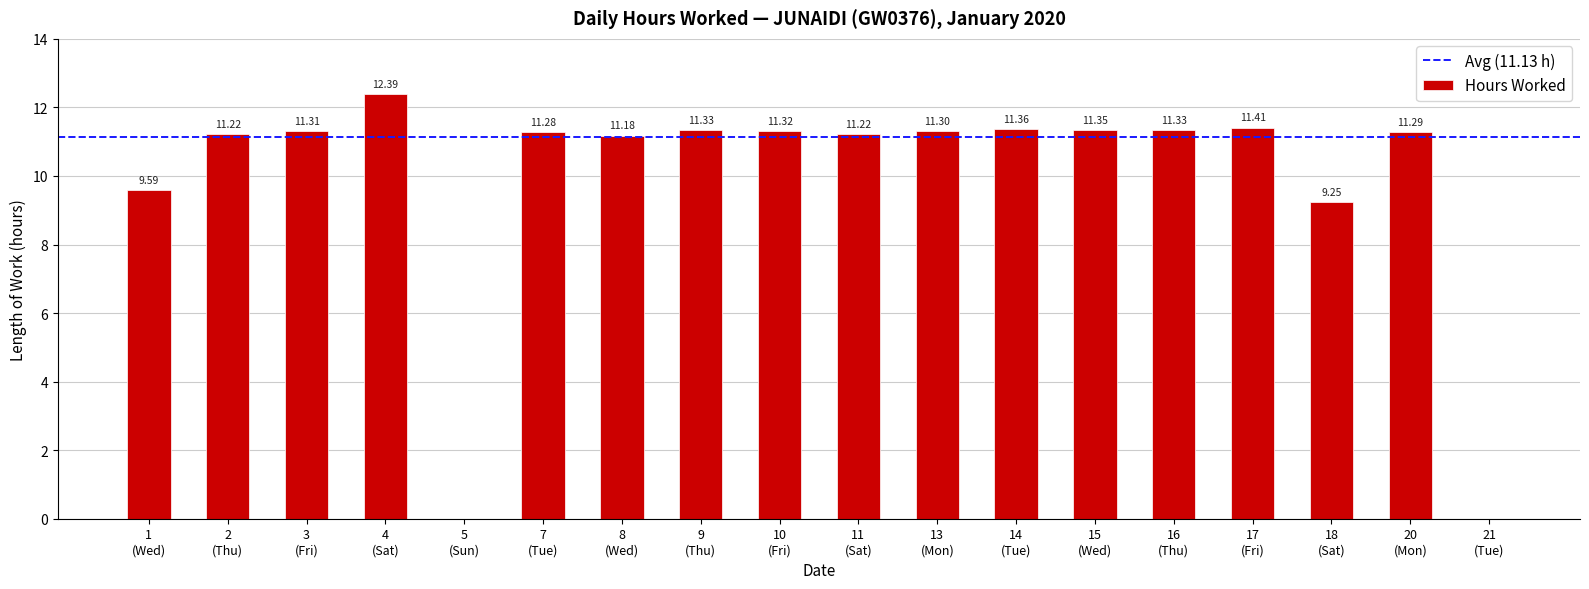

What is the sum of all values?

178.1